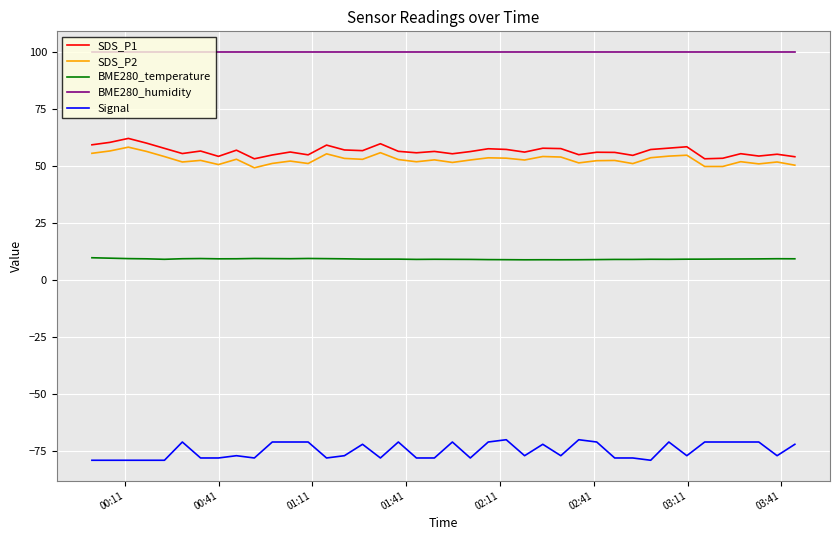

What is the minimum value shown in the chart?

-79.0